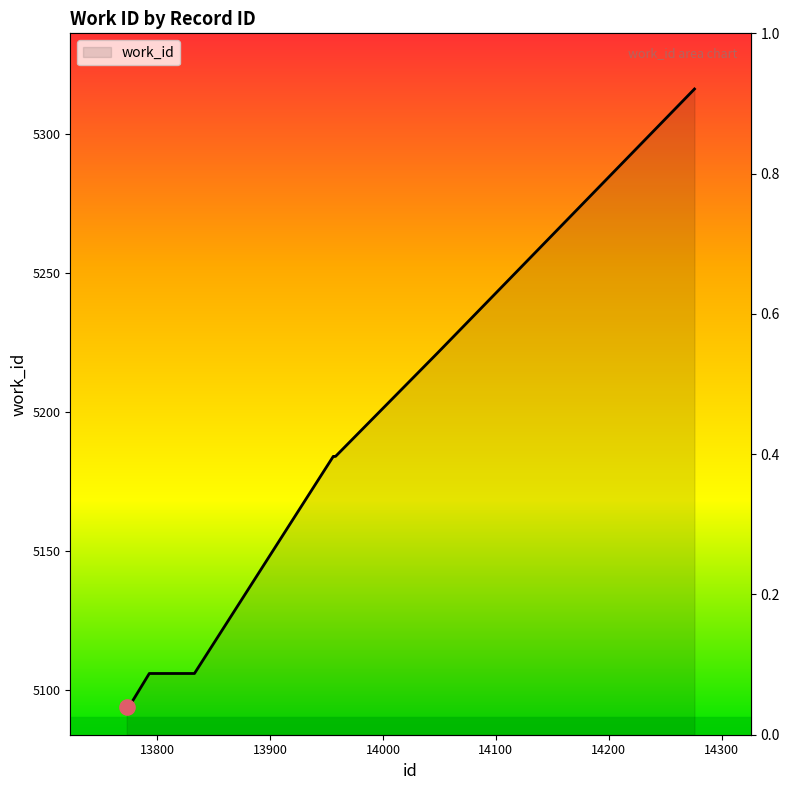

Which has a higher value, 14276 or 13773?

14276